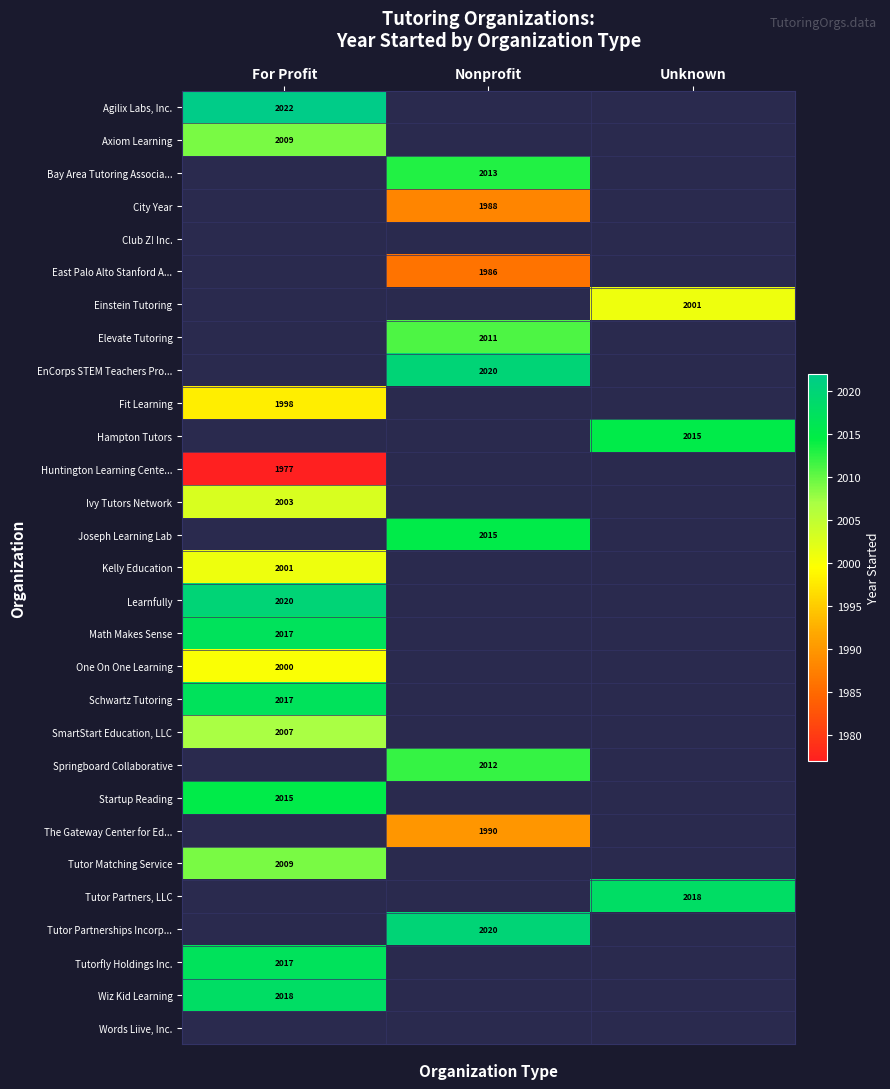

The value of Learnfully at For Profit is 2020. True or false?

True